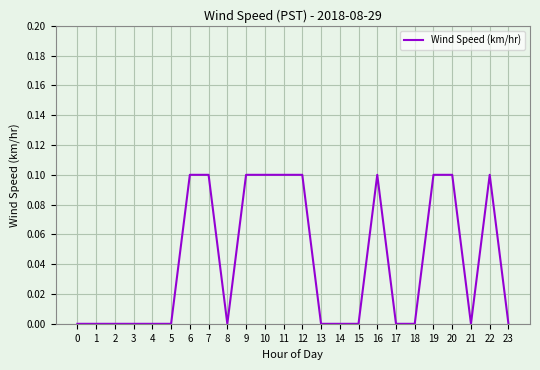

Count the number of categories in the chart.

24